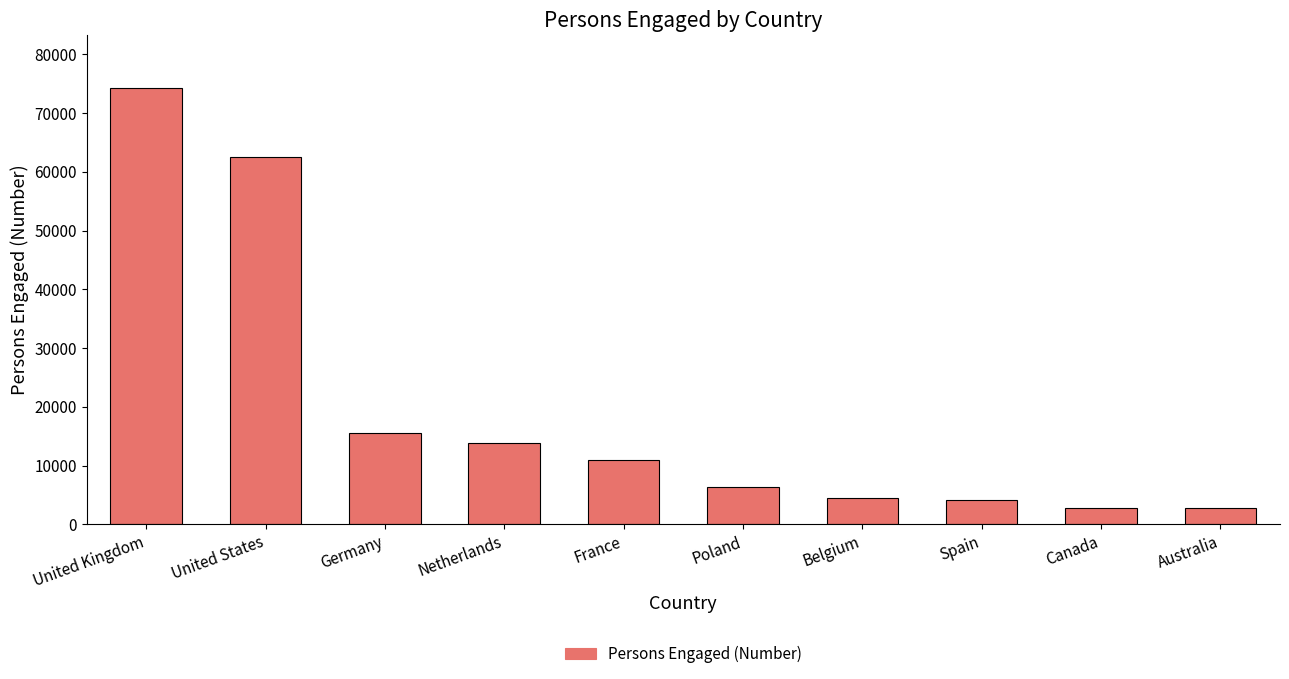

At which category does the chart reach its peak across all series?

United Kingdom